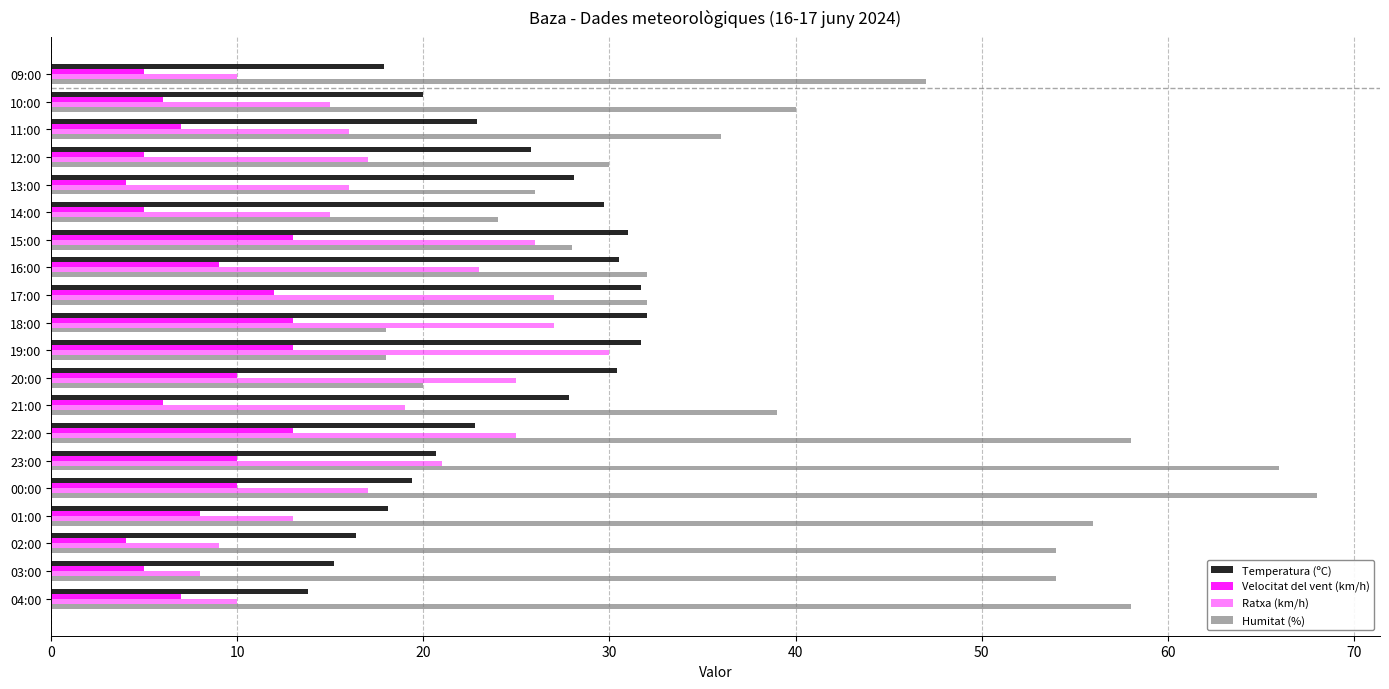

Rank the series by their average value, from lowest to highest.

Velocitat del vent (km/h), Ratxa (km/h), Temperatura (ºC), Humitat (%)